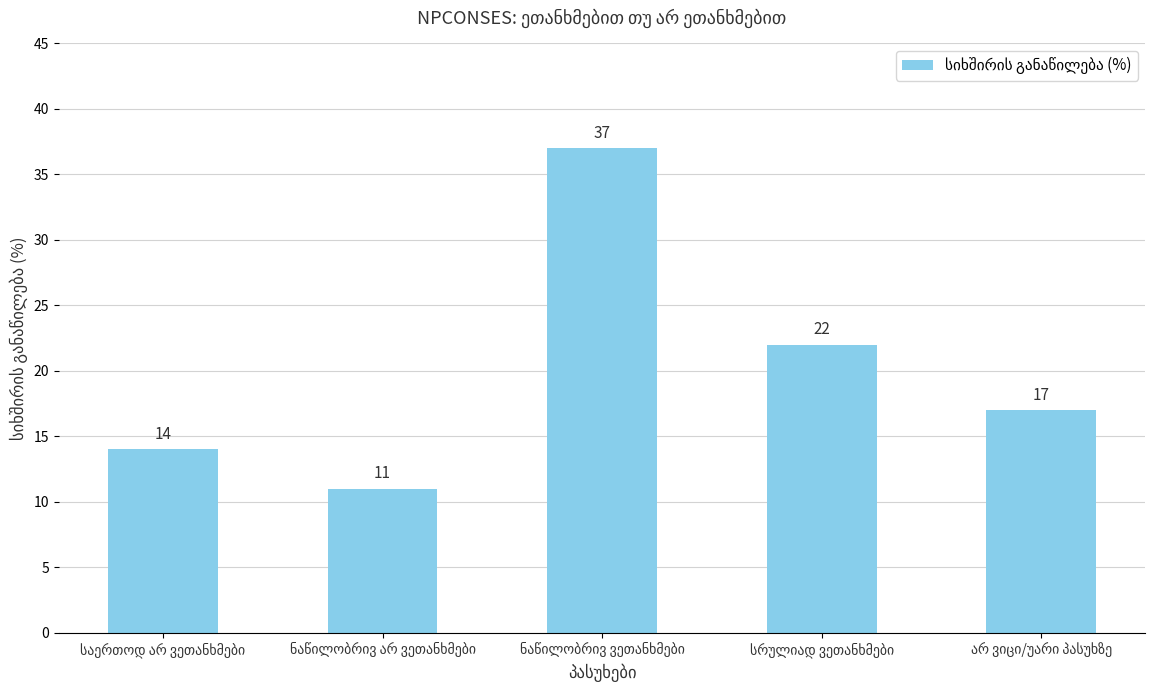

What is the value of the 4th bar from the left?

22